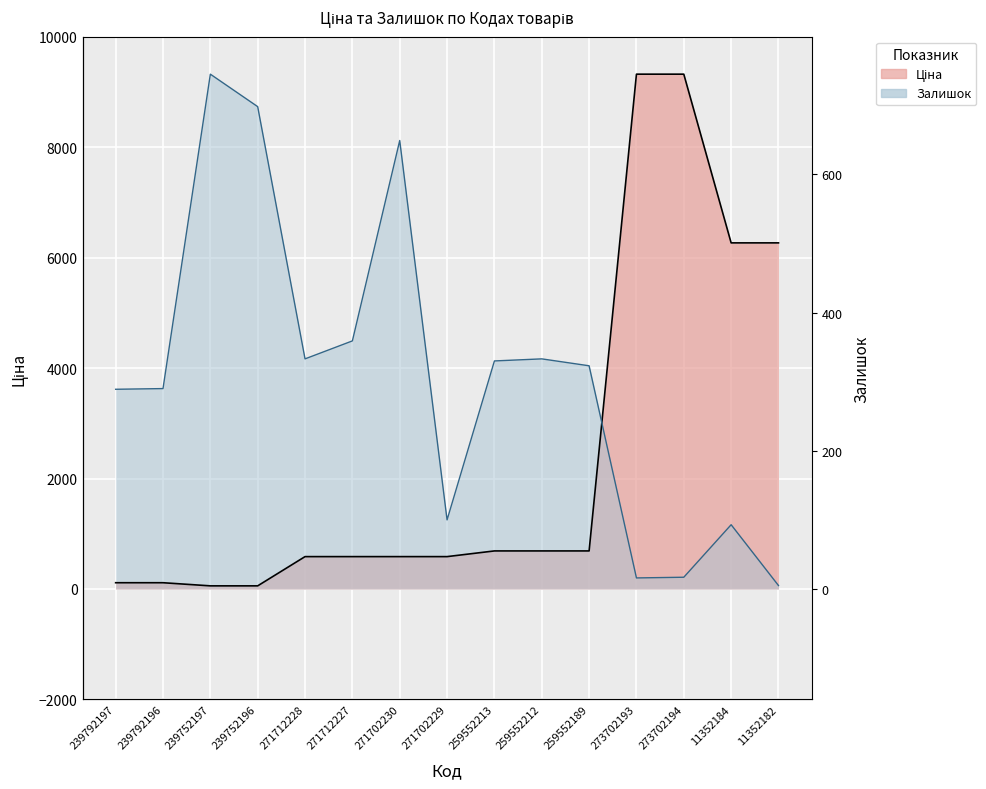

Which series has the widest spread of values?

Ціна